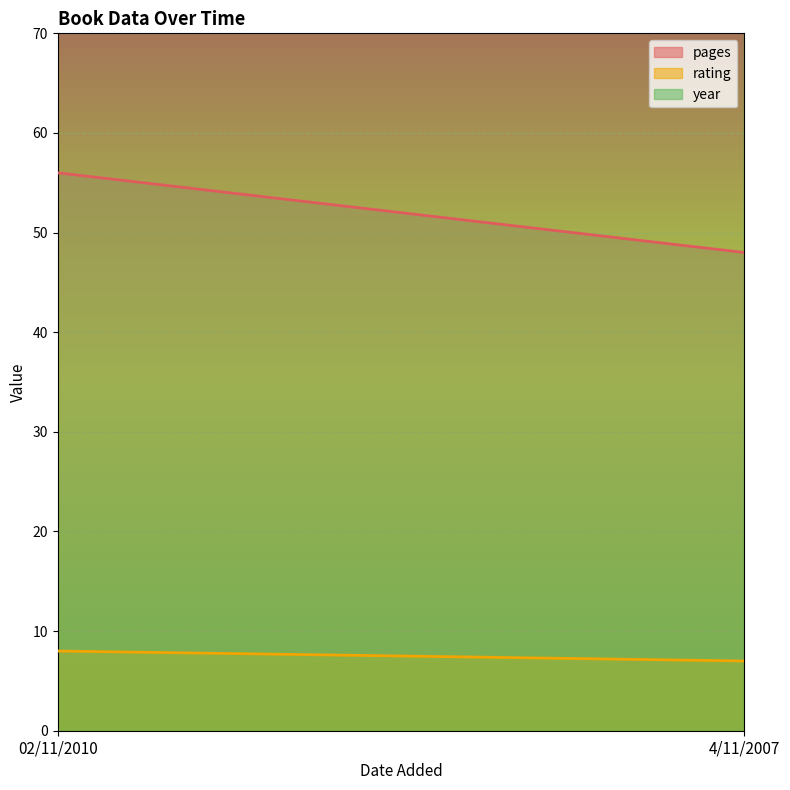

Between 02/11/2010 and 4/11/2007, which is larger?

02/11/2010